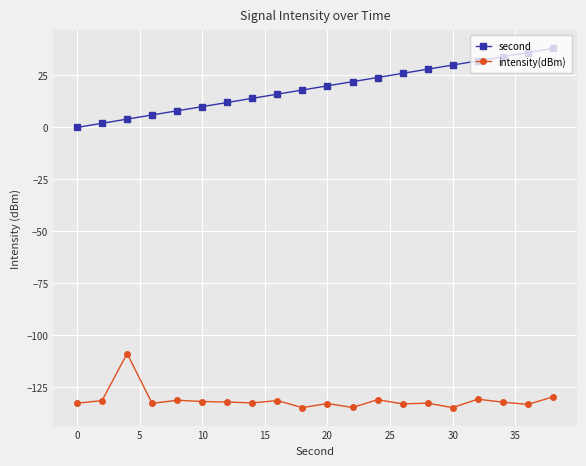

What is the average value of the second series?

19.0